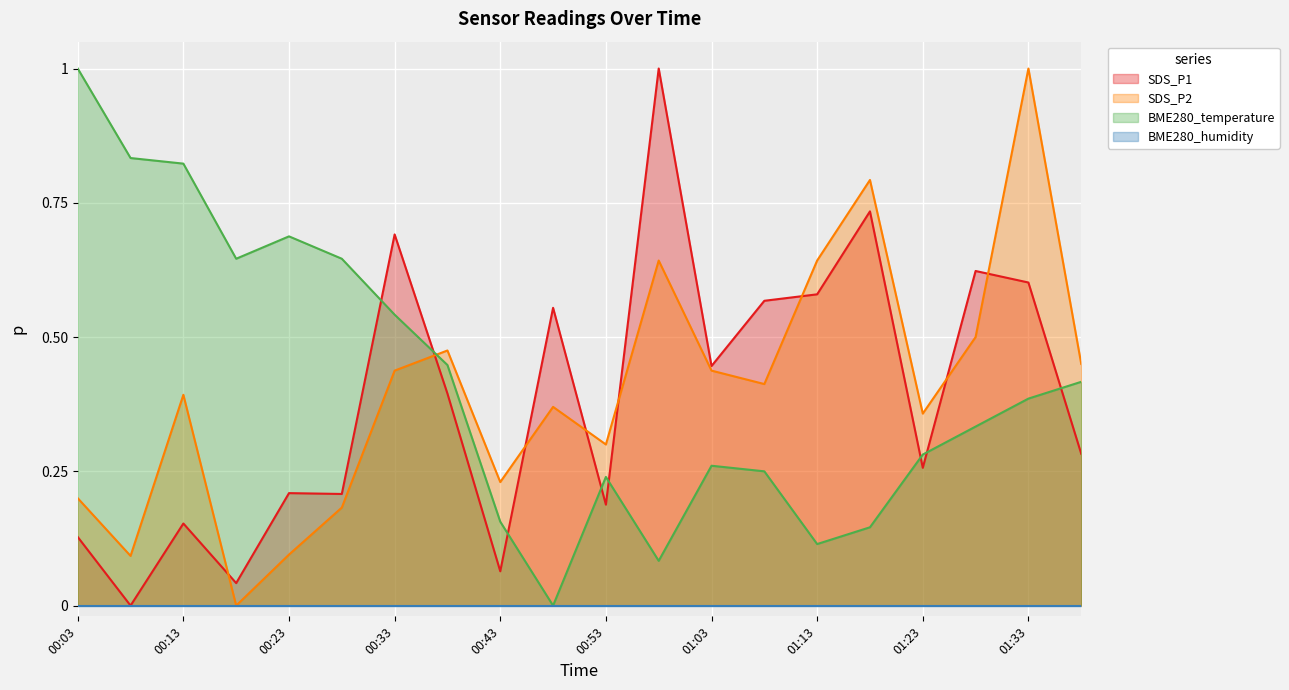

What is the maximum value shown in the chart?

1.0